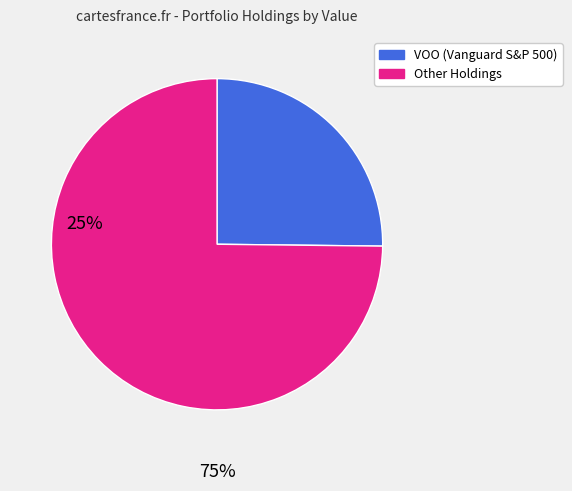

Does any single category account for the majority?

Yes